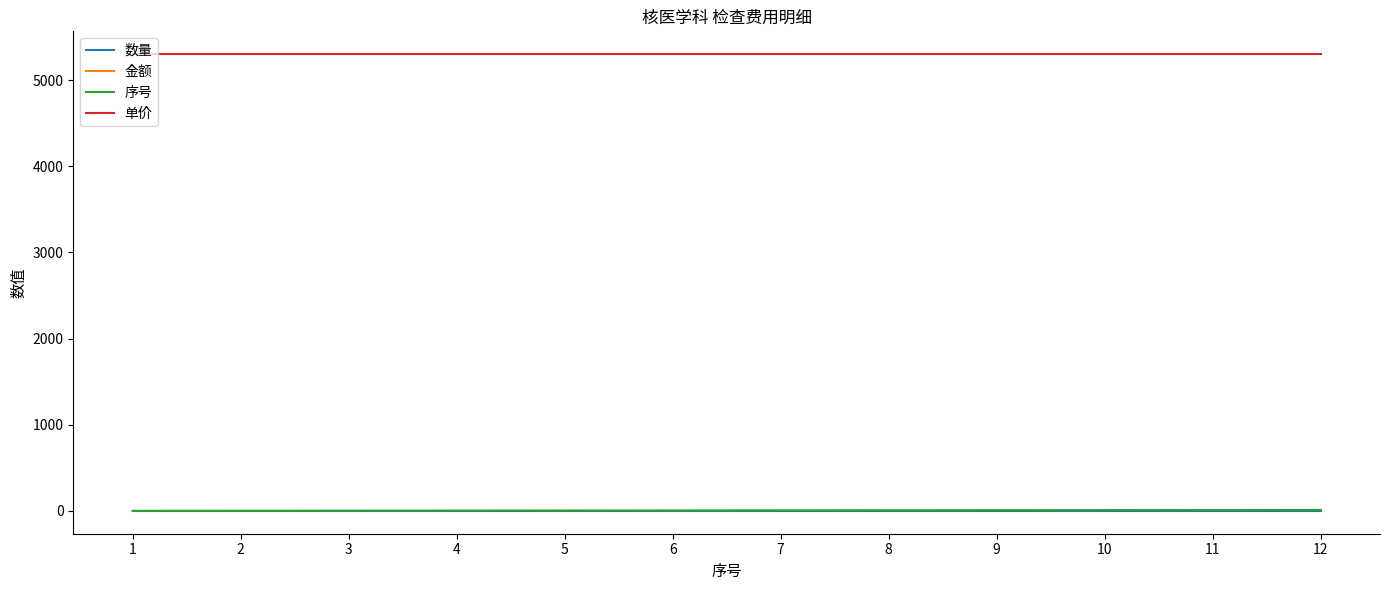

Does the chart have visible grid lines?

No